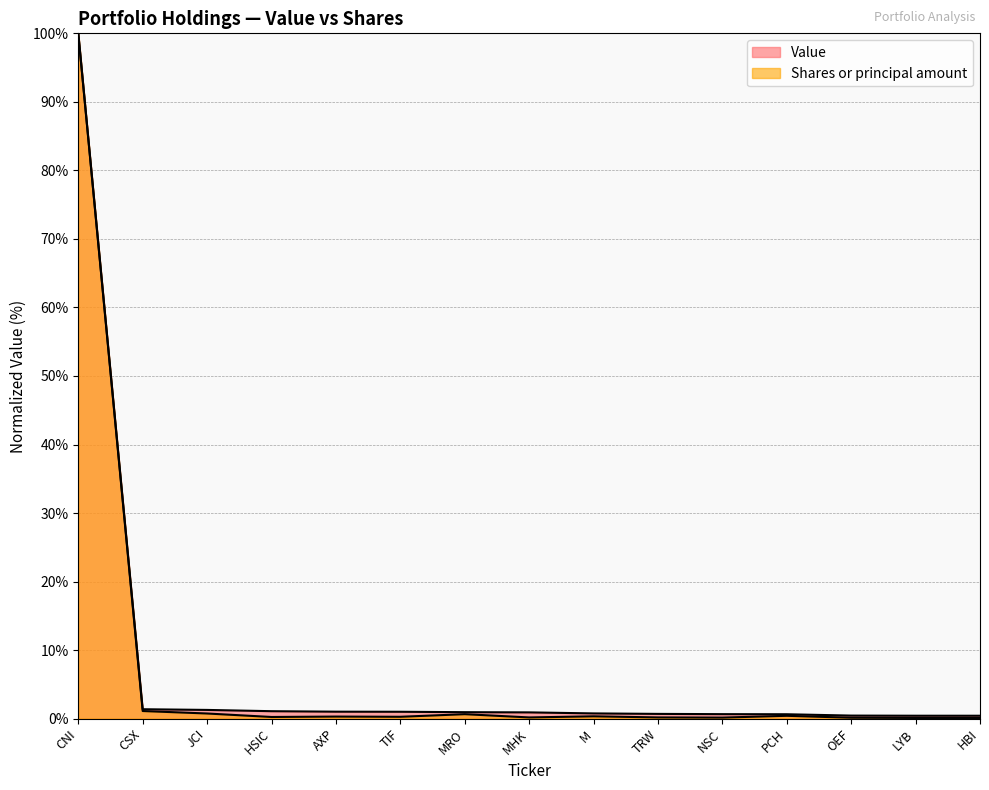

Rank the categories by Value value from lowest to highest.

HBI, LYB, OEF, PCH, NSC, TRW, M, MHK, MRO, TIF, AXP, HSIC, JCI, CSX, CNI